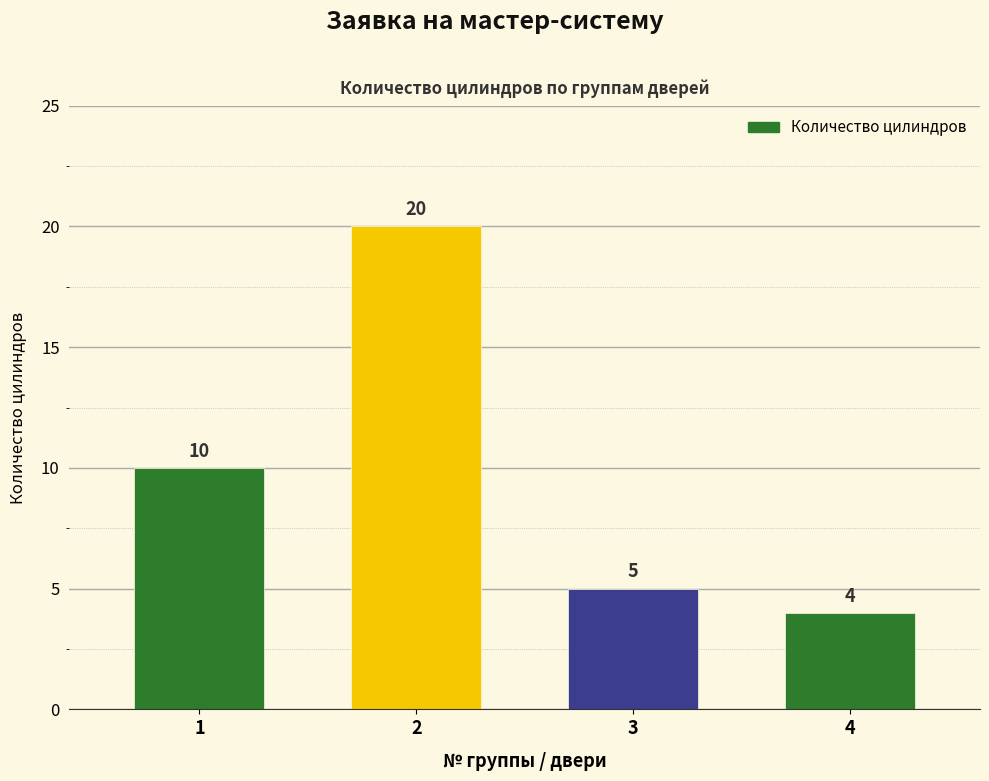

Which label corresponds to the smallest value in the chart?

4